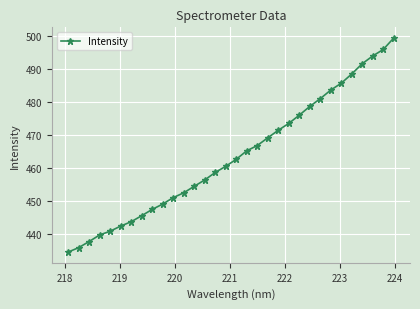

What is the greatest value displayed?

499.4